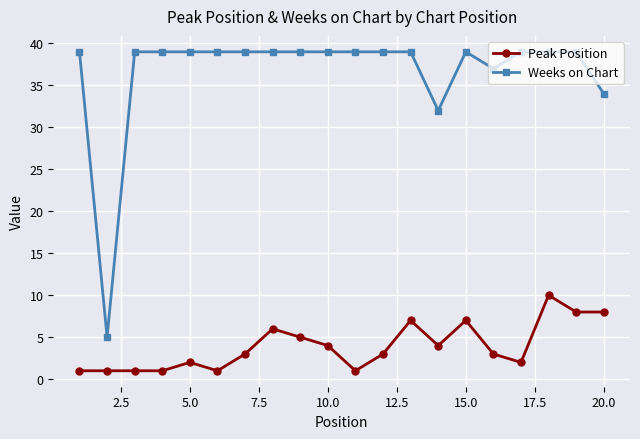

At how many categories does at least one series exceed 30?

19